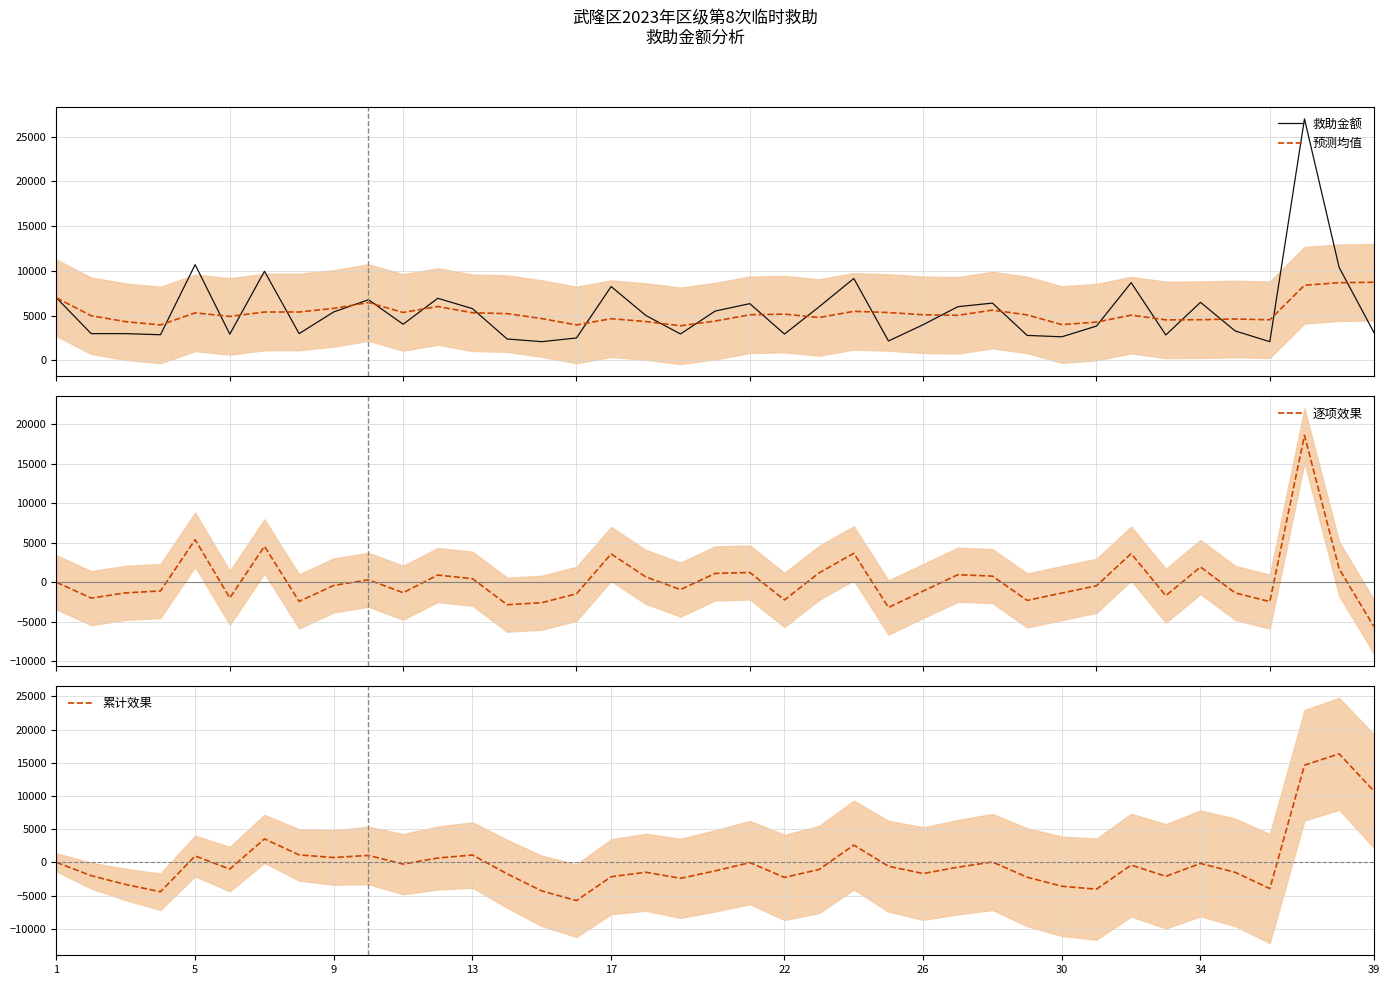

The value of 累计效果 at 30 is -3596.7. True or false?

True